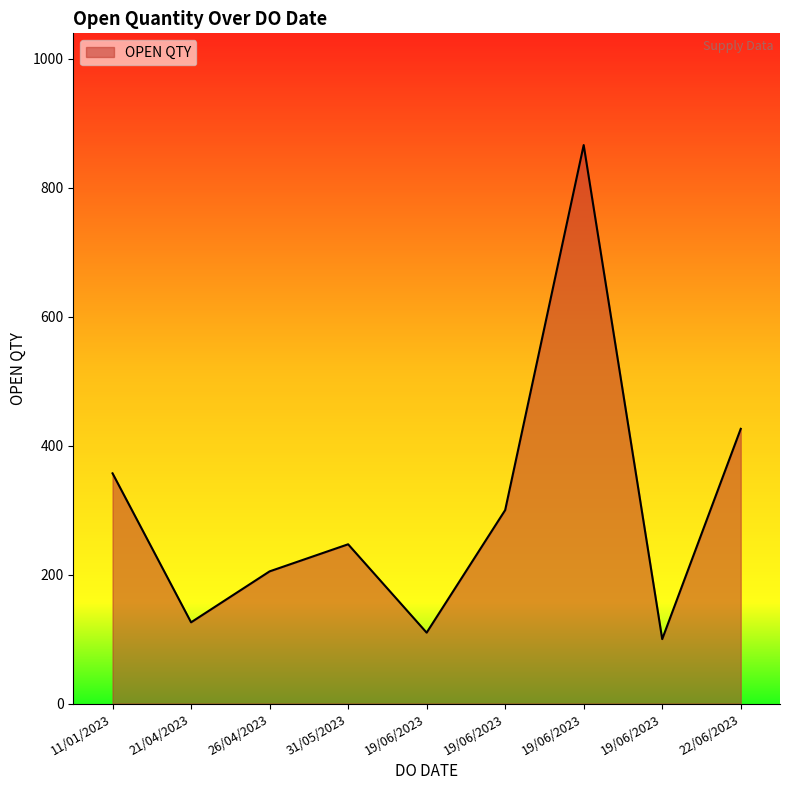

Between 31/05/2023 and 19/06/2023, which is larger?

31/05/2023